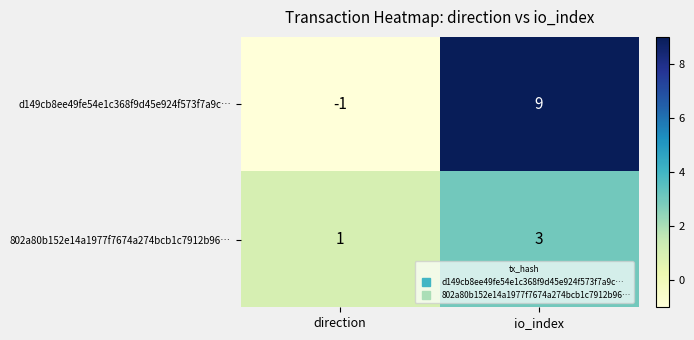

Which series has the largest total across all categories?

d149cb8ee49fe54e1c368f9d45e924f573f7a9c…